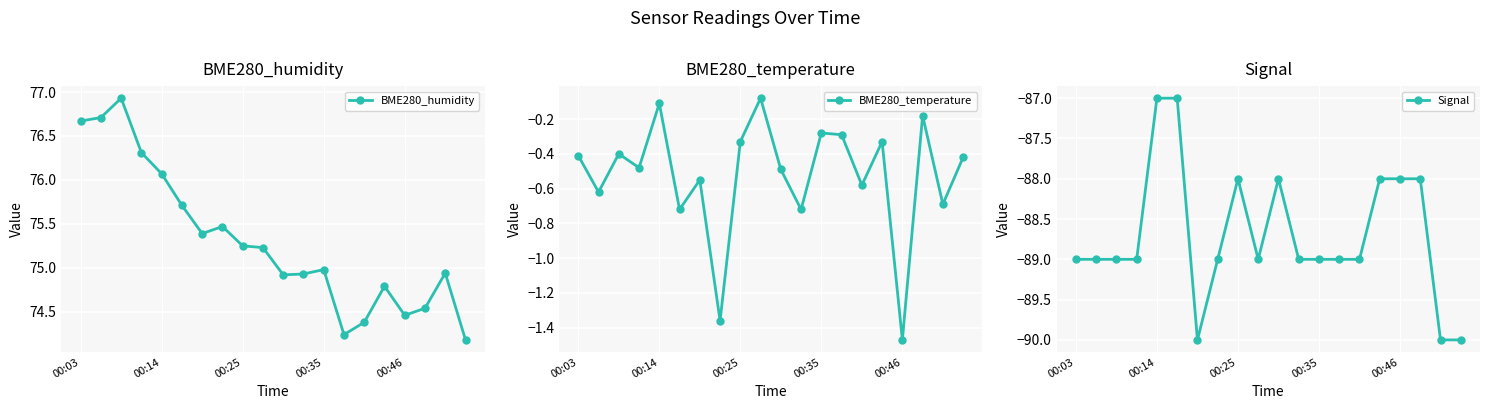

What is the smallest value displayed?

-90.0